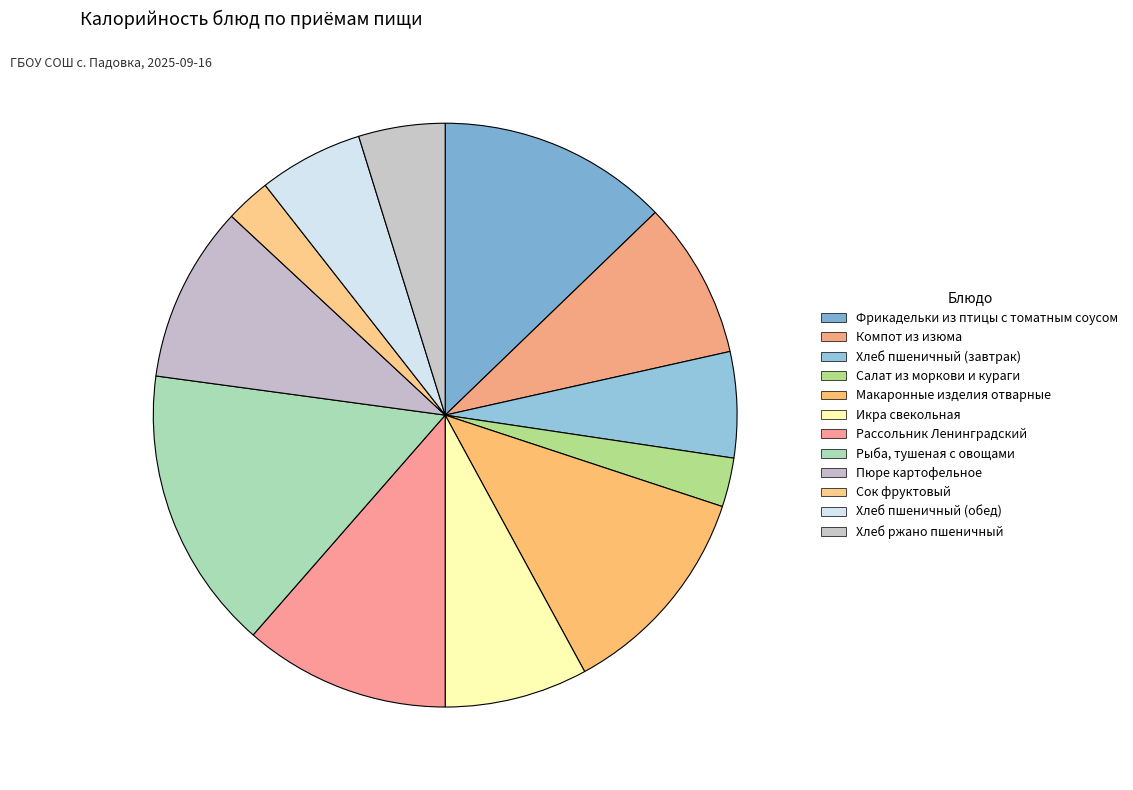

What is the largest slice in the pie chart?

Рыба, тушеная с овощами